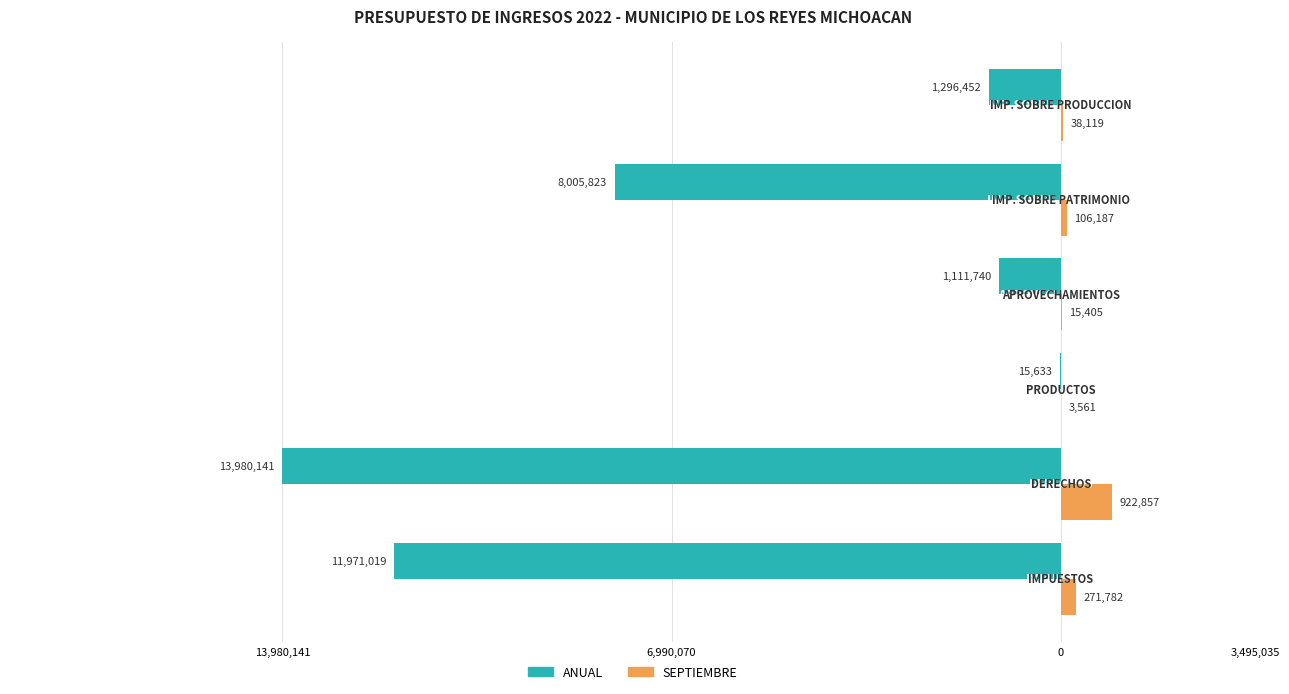

Reading left to right, extract all data points from this chart.

ANUAL: -11971019	-13980141	-15633	-1111740	-8005823	-1296452
SEPTIEMBRE: 271782	922857	3561	15405	106187	38119